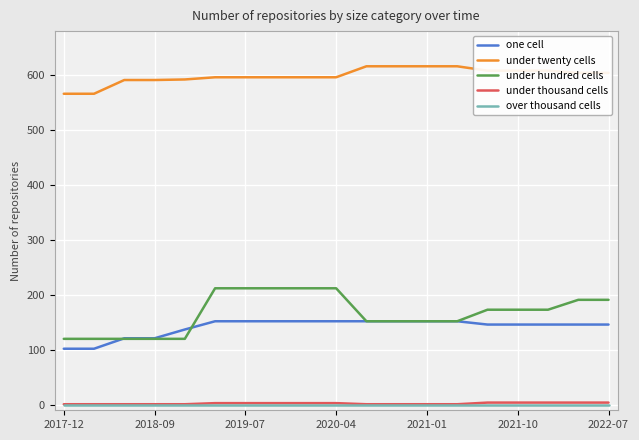

What is the value of the under twenty cells point at the 19th from the left?

604